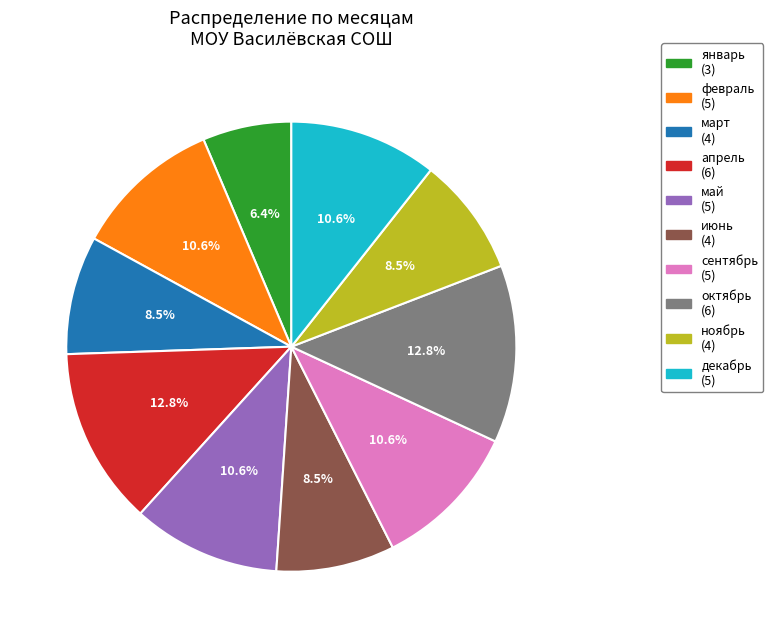

Which slice is the smallest?

январь